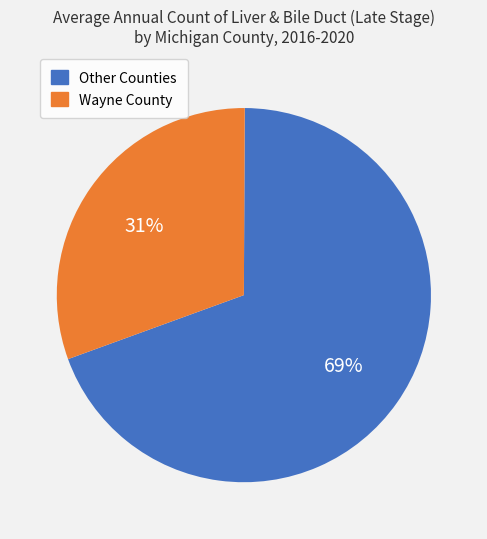

Does Other Counties account for over 50% of the chart?

Yes